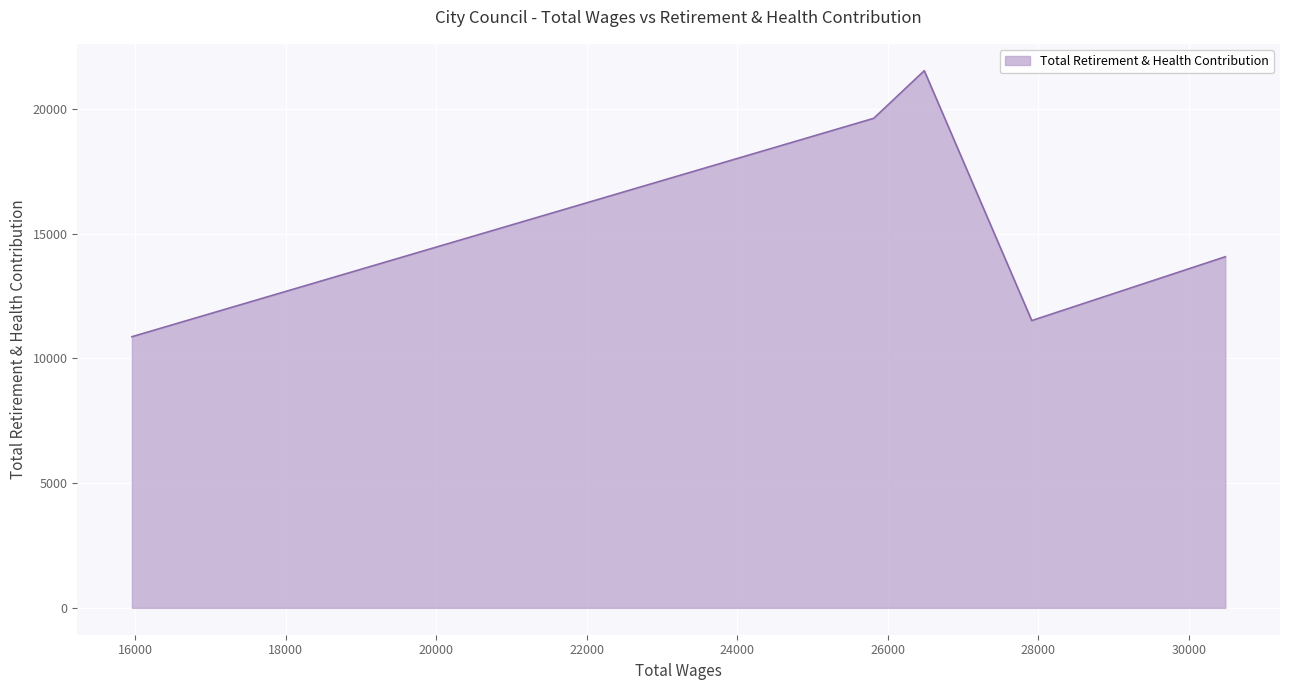

How many interior local peaks (higher than both neighbors) does the data have?

1